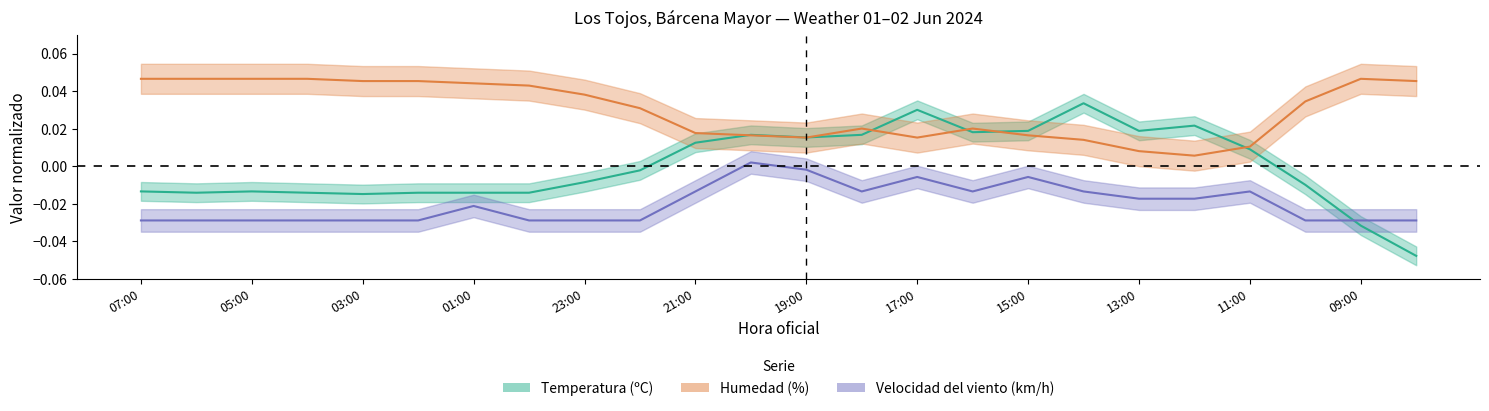

Reading left to right, transcribe all the data shown in this chart.

Temperatura (ºC): 07:00=-0.0	06:00=-0.0	05:00=-0.0	04:00=-0.0	03:00=-0.0	02:00=-0.0	01:00=-0.0	00:00=-0.0	23:00=-0.0	22:00=-0.0	21:00=0.0	20:00=0.0	19:00=0.0	18:00=0.0	17:00=0.0	16:00=0.0	15:00=0.0	14:00=0.0	13:00=0.0	12:00=0.0	11:00=0.0	10:00=-0.0	09:00=-0.0	08:00=-0.0
Humedad (%): 07:00=0.0	06:00=0.0	05:00=0.0	04:00=0.0	03:00=0.0	02:00=0.0	01:00=0.0	00:00=0.0	23:00=0.0	22:00=0.0	21:00=0.0	20:00=0.0	19:00=0.0	18:00=0.0	17:00=0.0	16:00=0.0	15:00=0.0	14:00=0.0	13:00=0.0	12:00=0.0	11:00=0.0	10:00=0.0	09:00=0.0	08:00=0.0
Velocidad del viento (km/h): 07:00=-0.0	06:00=-0.0	05:00=-0.0	04:00=-0.0	03:00=-0.0	02:00=-0.0	01:00=-0.0	00:00=-0.0	23:00=-0.0	22:00=-0.0	21:00=-0.0	20:00=0.0	19:00=-0.0	18:00=-0.0	17:00=-0.0	16:00=-0.0	15:00=-0.0	14:00=-0.0	13:00=-0.0	12:00=-0.0	11:00=-0.0	10:00=-0.0	09:00=-0.0	08:00=-0.0